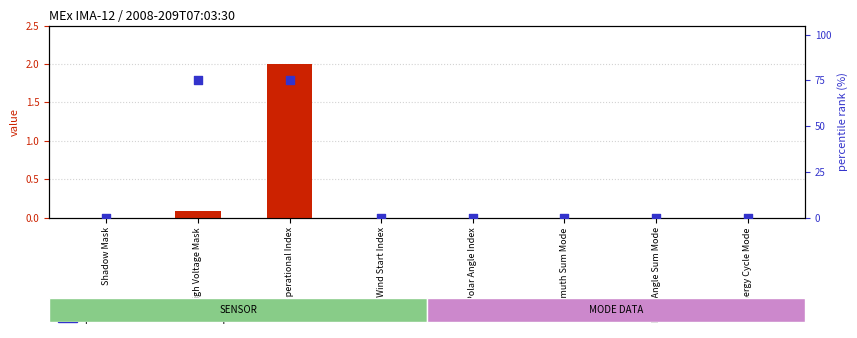

At which category is the sum across all series the highest?

Operational Index